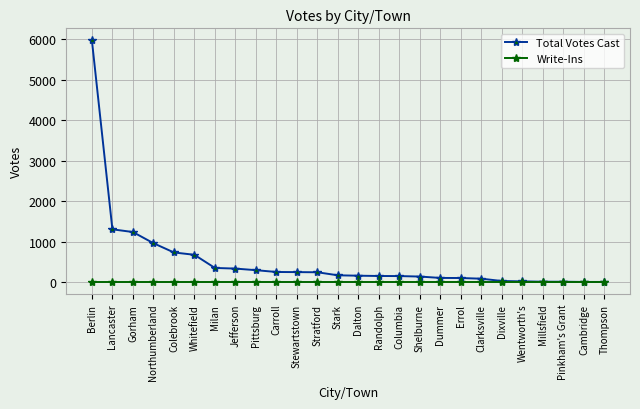

Which series has the widest spread of values?

Total Votes Cast